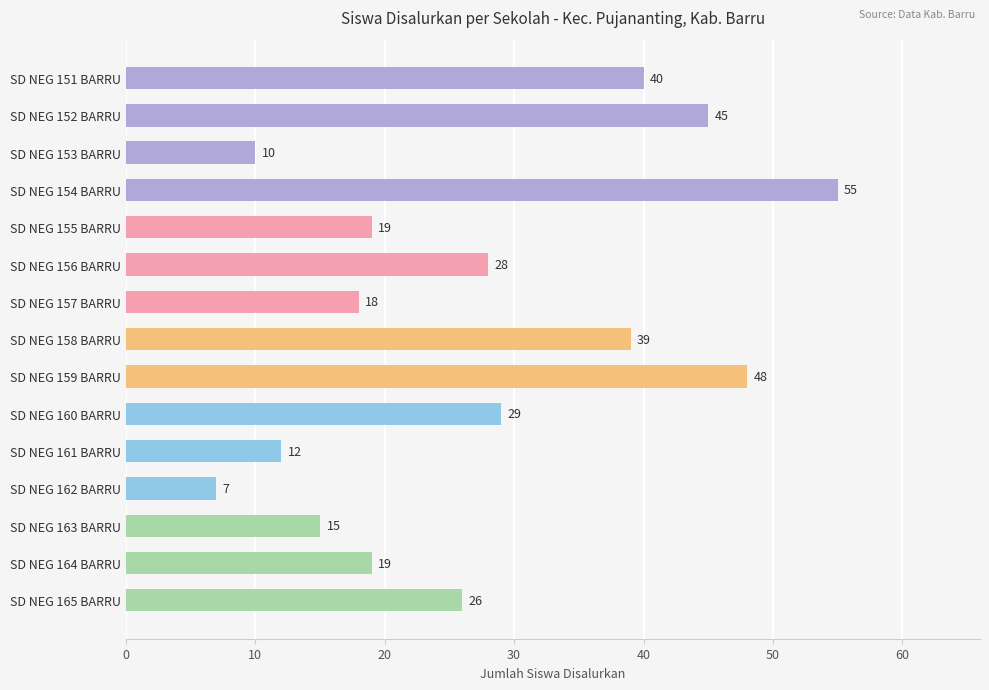

How many data points are less than 26?

7